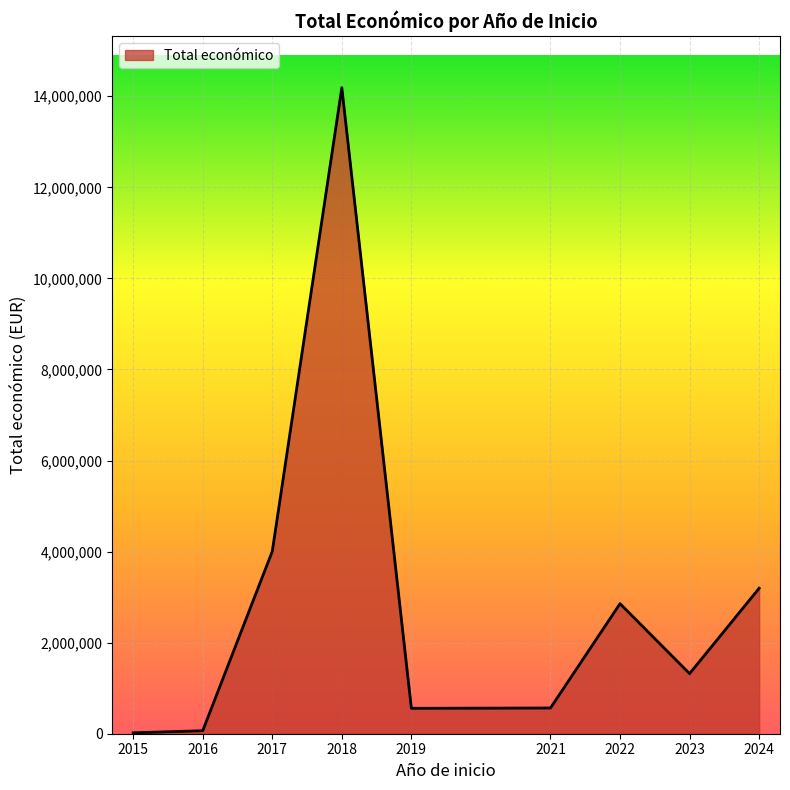

What is the maximum value shown in the chart?

14187528